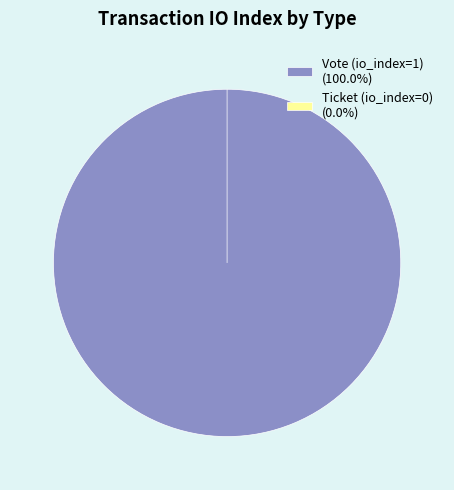

How many slices are in this pie chart?

2